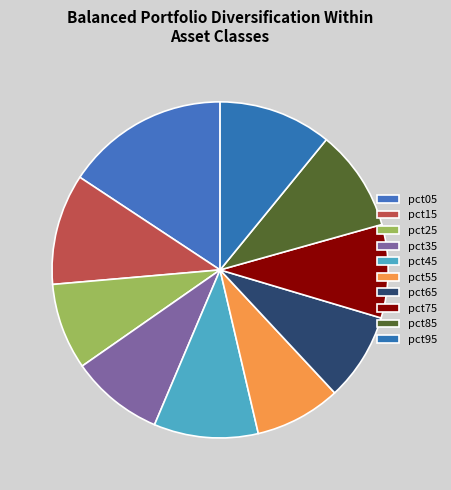

Is it true that pct75 is 23% of the pie?

False